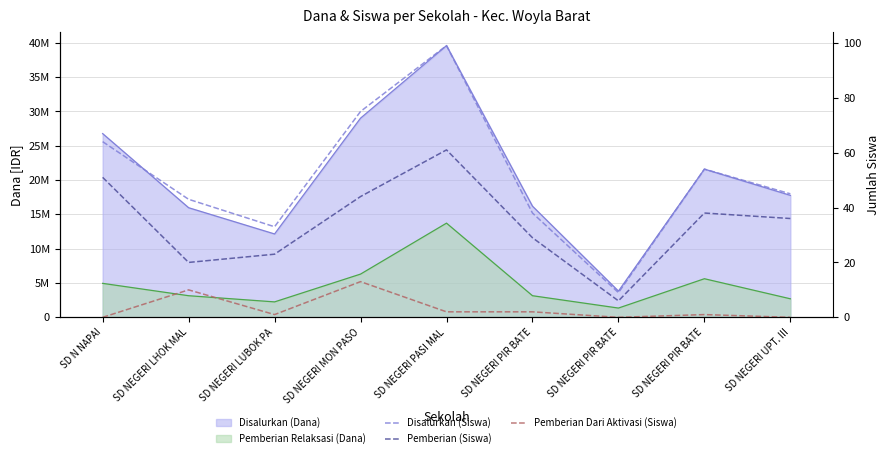

What is the label of the 8th point from the left?

SD NEGERI PIR BATE